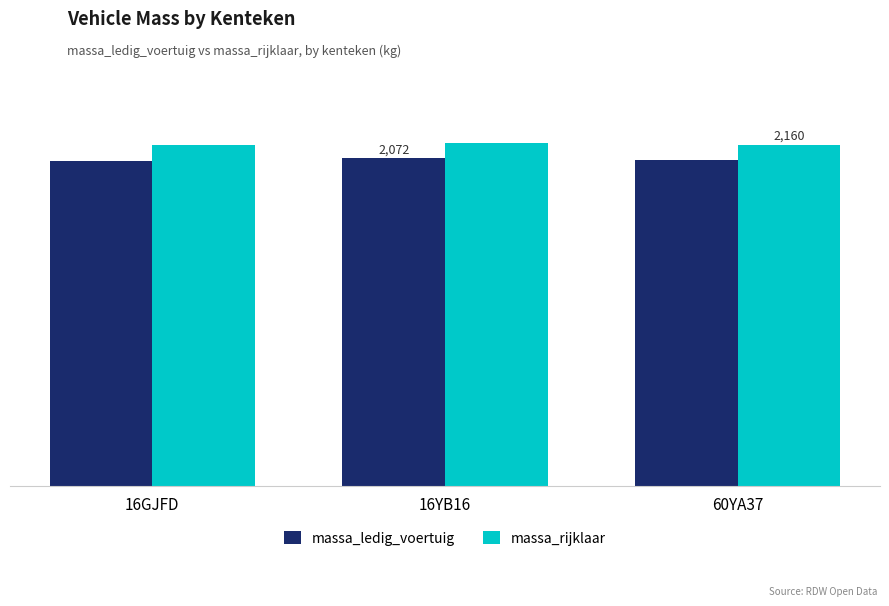

What is the difference between the massa_rijklaar values at 60YA37 and 16YB16?

12